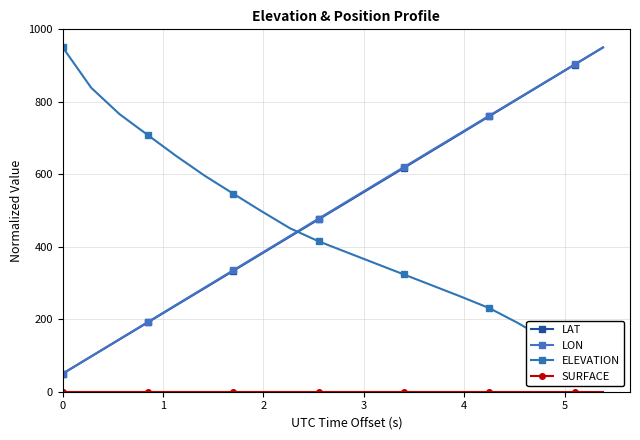

What is the value of the LON point at the 3rd from the left?

145.1